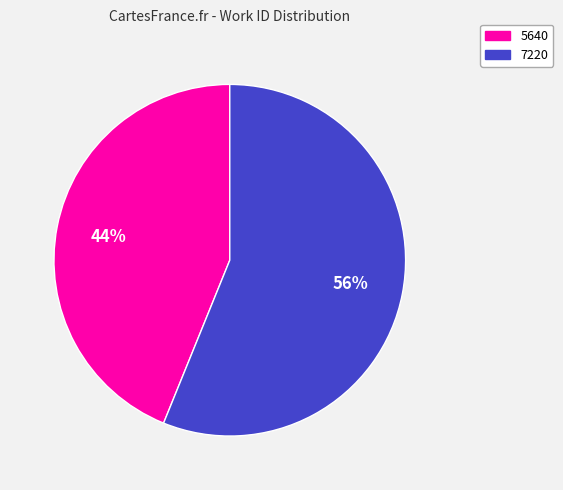

To the nearest percent, what is the combined percentage of 7220 and 5640?

100%